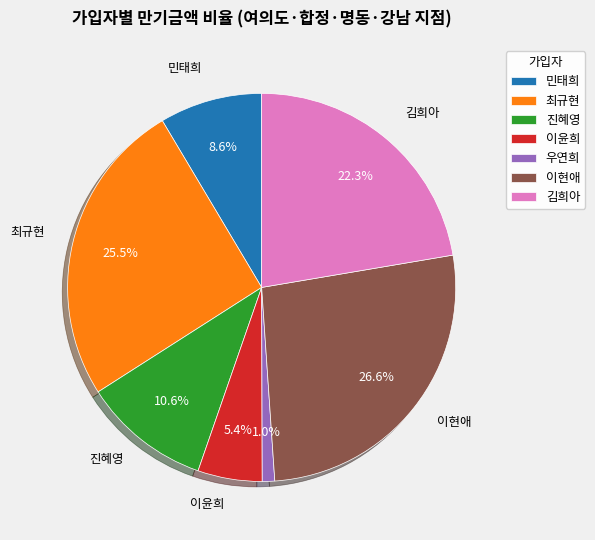

To the nearest percent, what portion does 김희아 represent?

22%